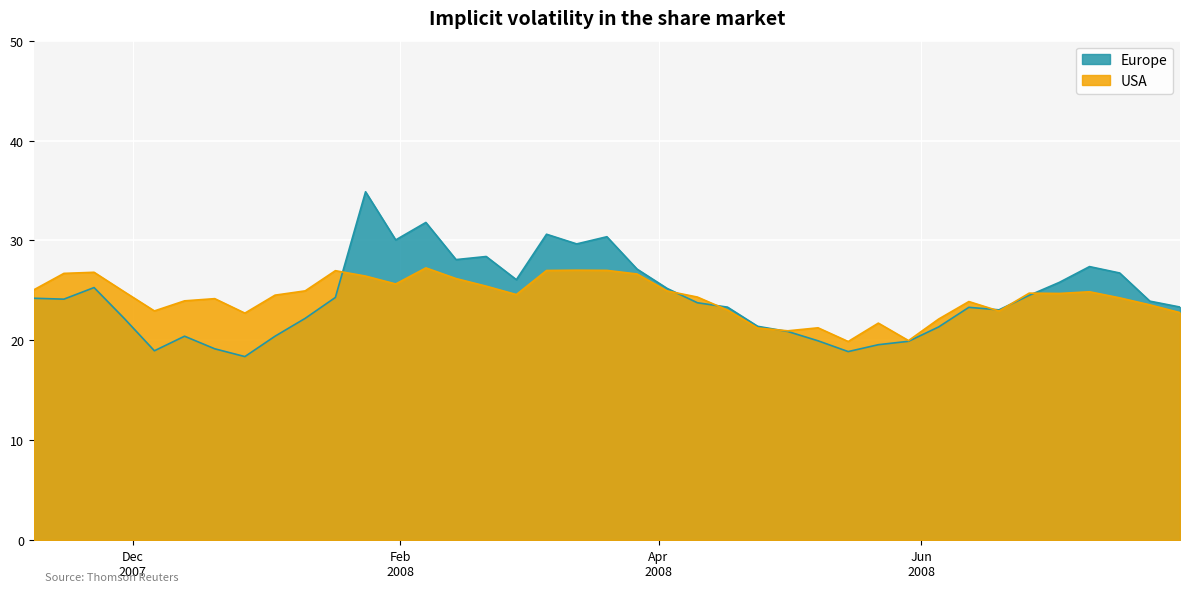

What is the lowest value of the Europe series?

18.4